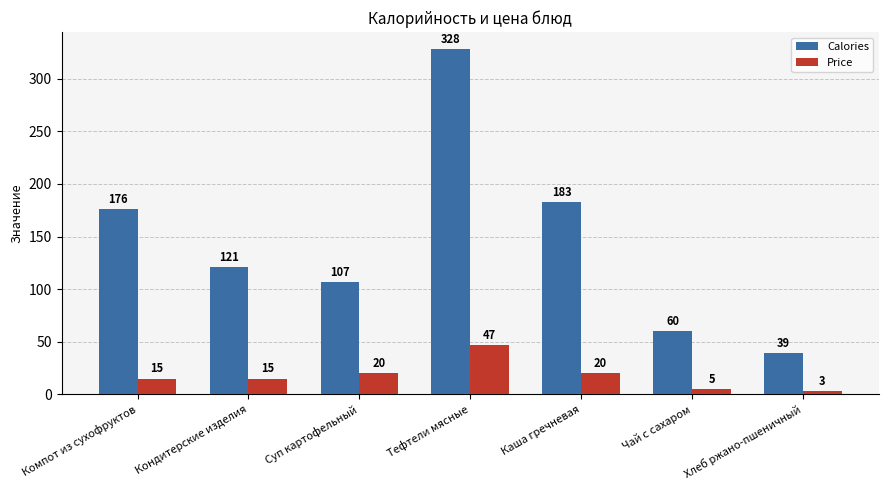

True or false: Calories has a value of 176 at Компот из сухофруктов.

True